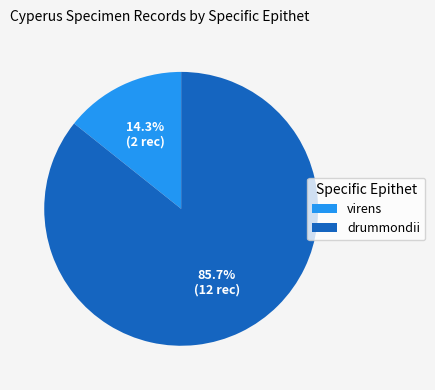

How many slices are in this pie chart?

2